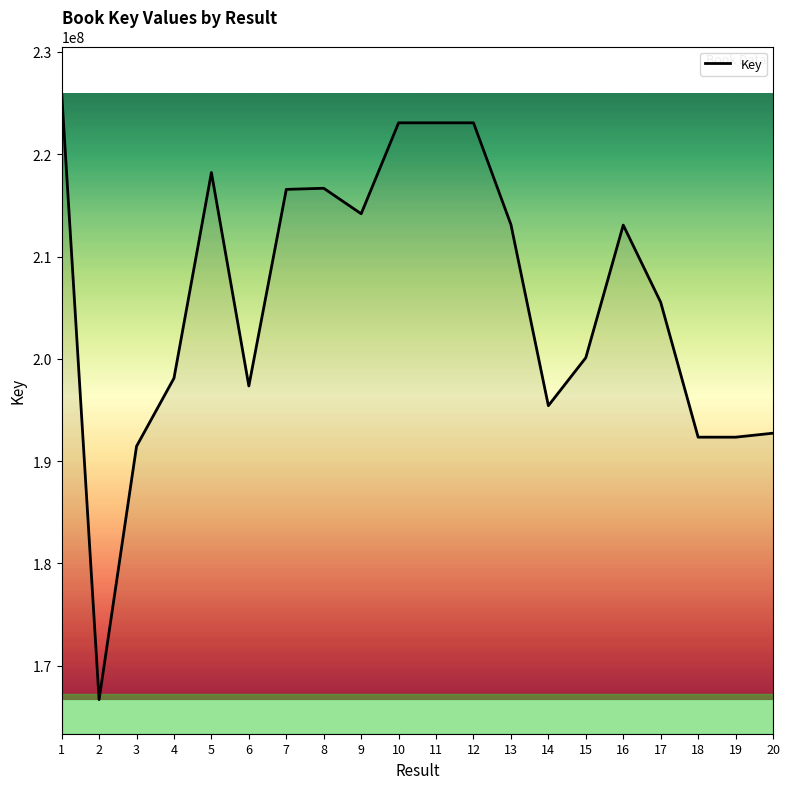

What is the difference between the maximum and minimum values?

59318163